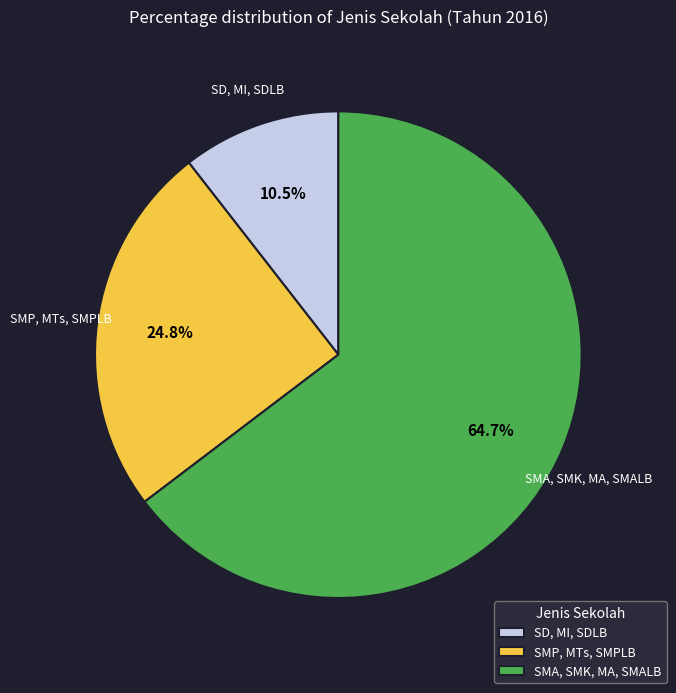

Which has a higher value, SD, MI, SDLB or SMA, SMK, MA, SMALB?

SMA, SMK, MA, SMALB